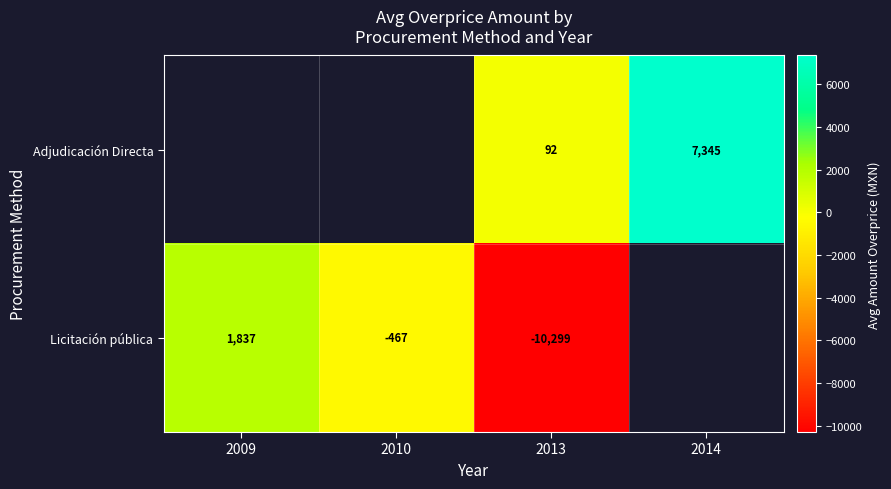

At 2013, list the series in order from smallest to largest.

Licitación pública, Adjudicación Directa